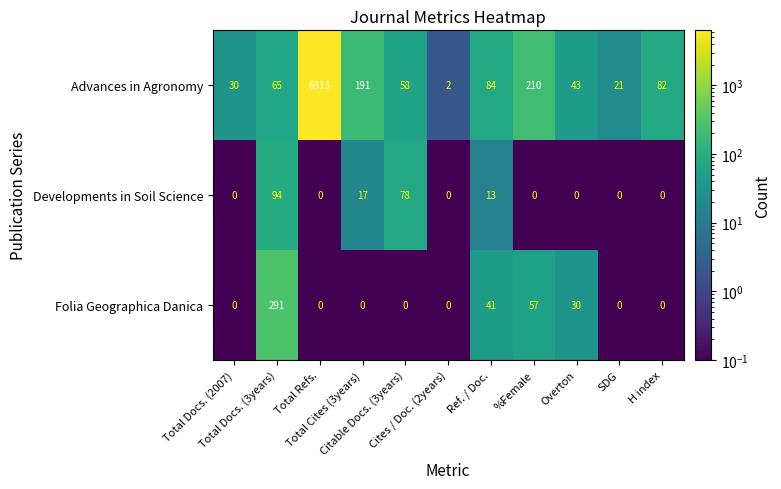

List the series in order of their peak value, lowest first.

Developments in Soil Science, Folia Geographica Danica, Advances in Agronomy